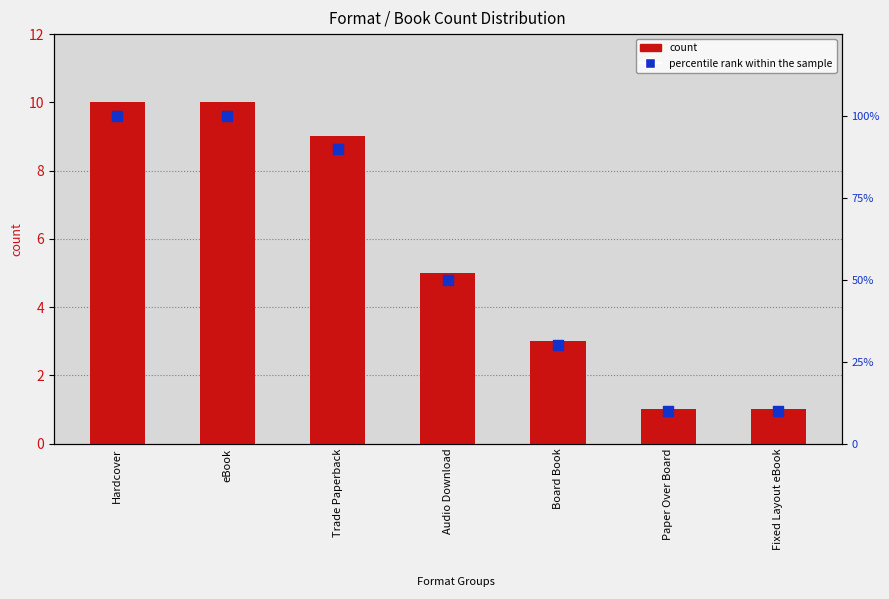

Which series contains the highest Y value?

percentile rank within the sample